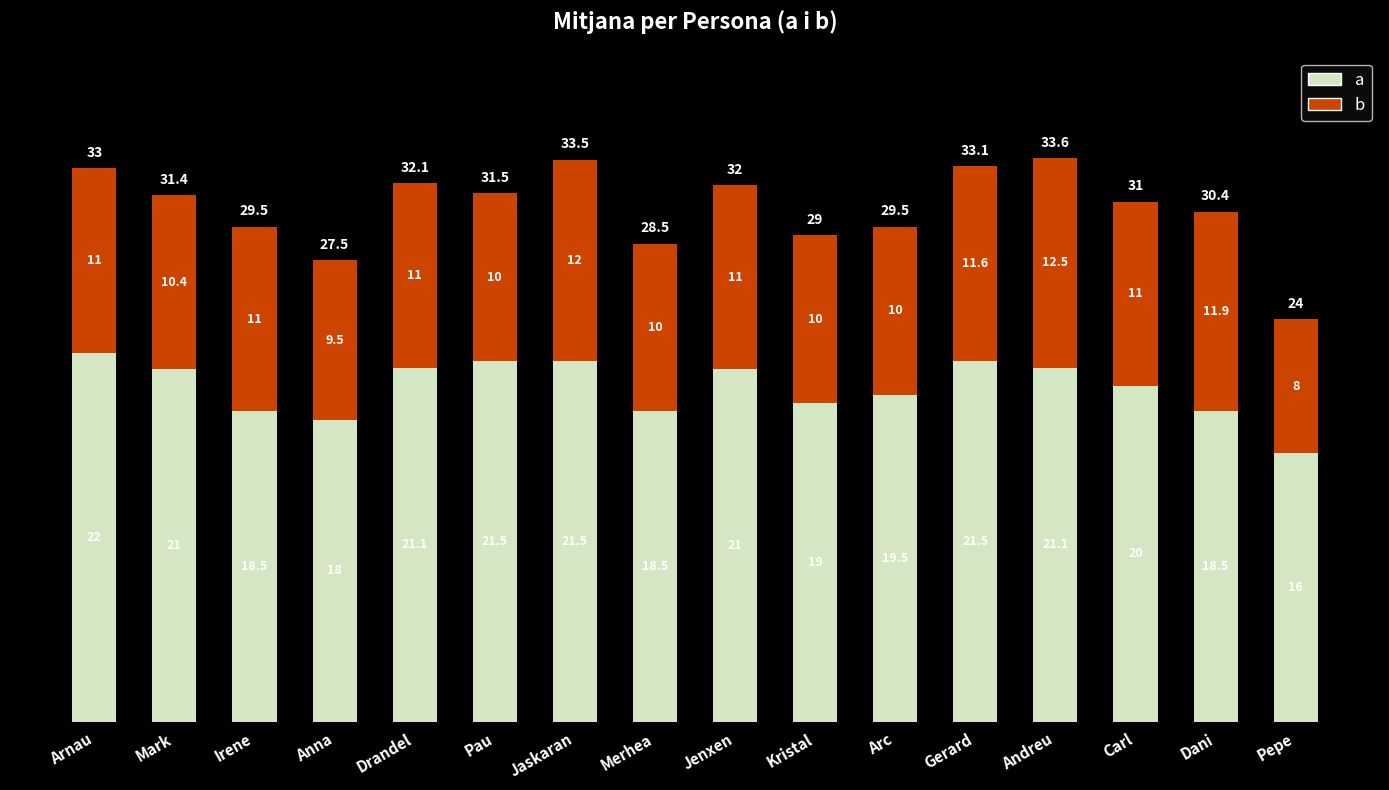

Which series has the largest range (max minus min)?

a